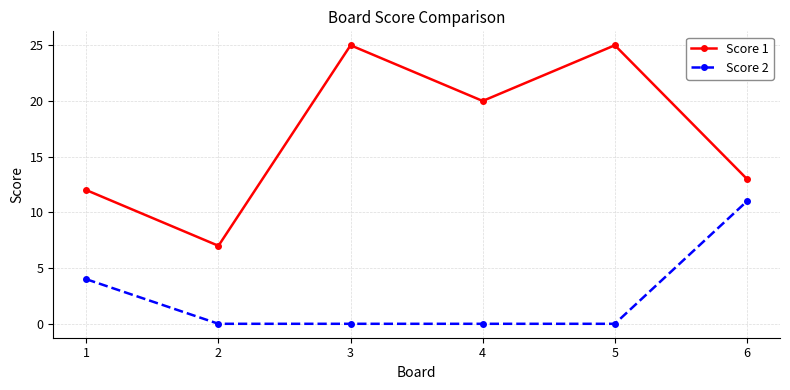

List the series in order of their overall mean, lowest first.

Score 2, Score 1